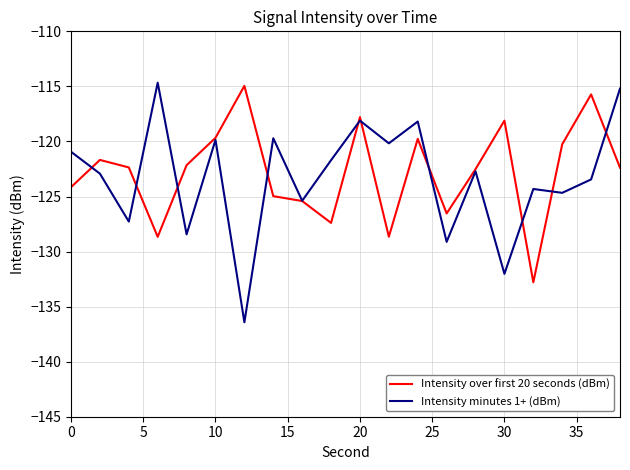

How many interior local valleys does the Intensity over first 20 seconds (dBm) series have?

5